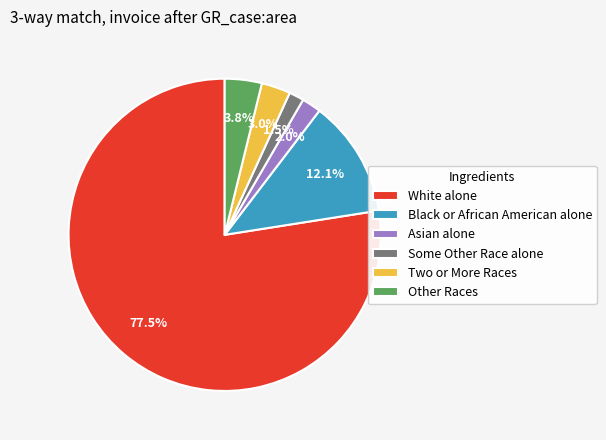

To the nearest percent, what is the average slice percentage?

17%